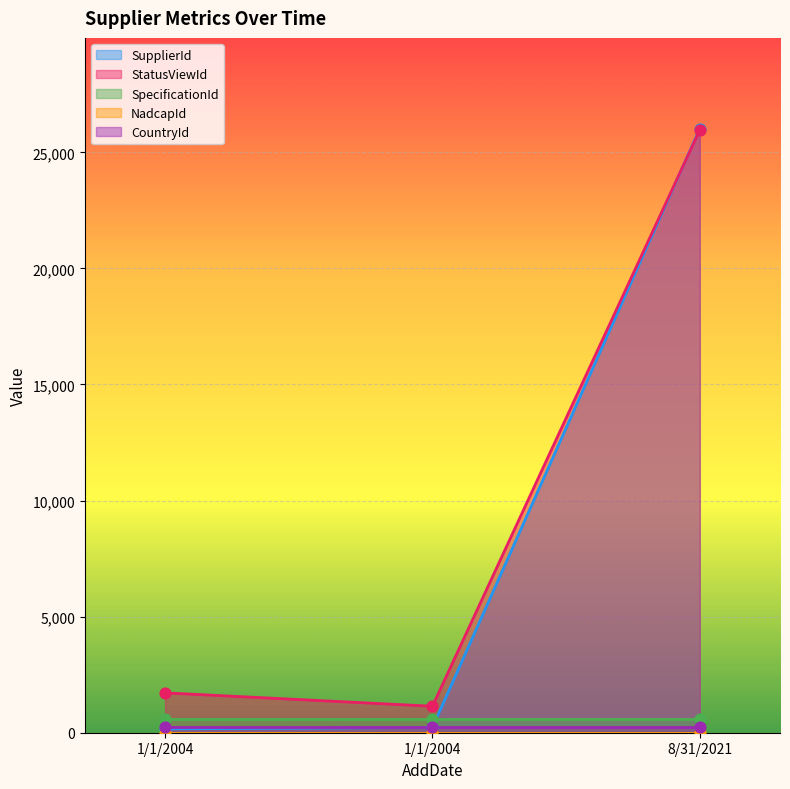

Which series contains the highest Y value?

SupplierId